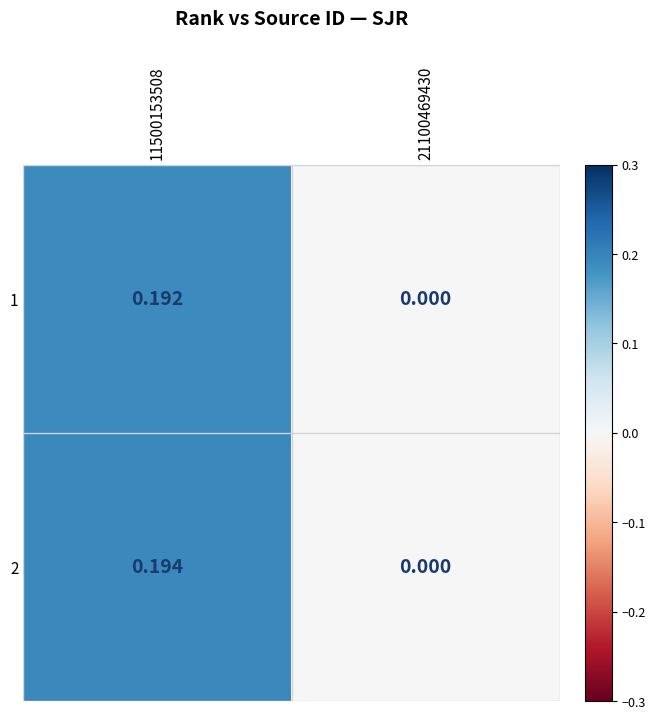

Is the value of 2 at 11500153508 greater than the value of 1 at 21100469430?

Yes